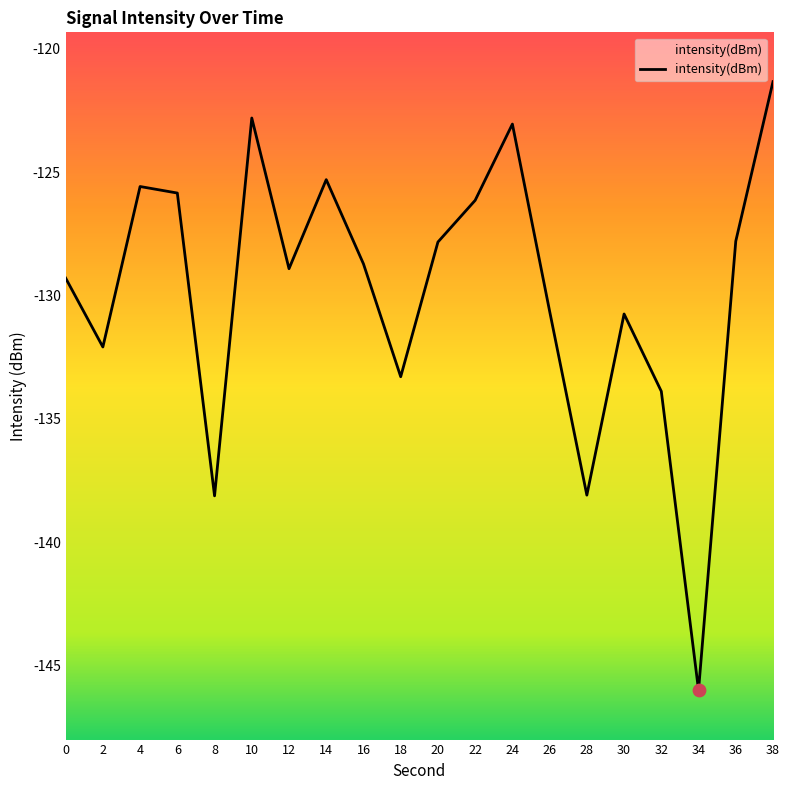

What is the change in value from 14 to 16?

-3.4